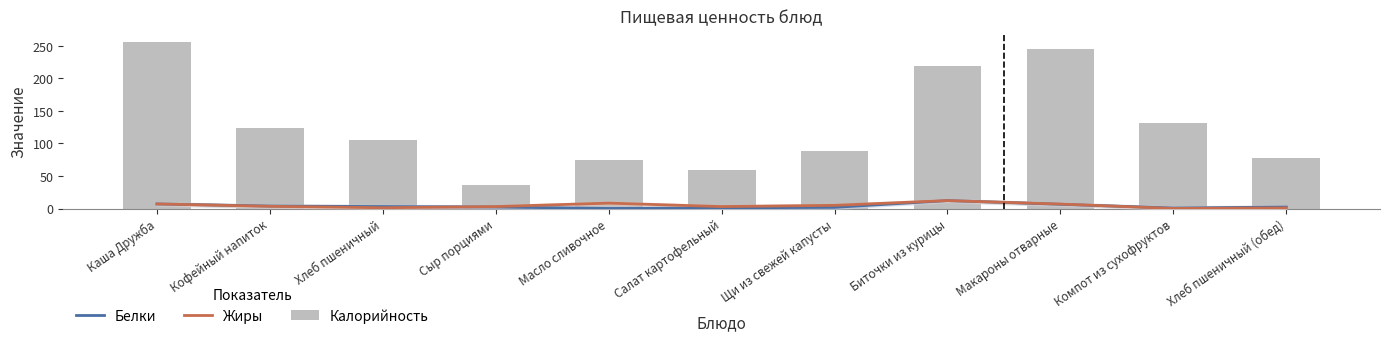

What is the smallest value displayed?

0.1